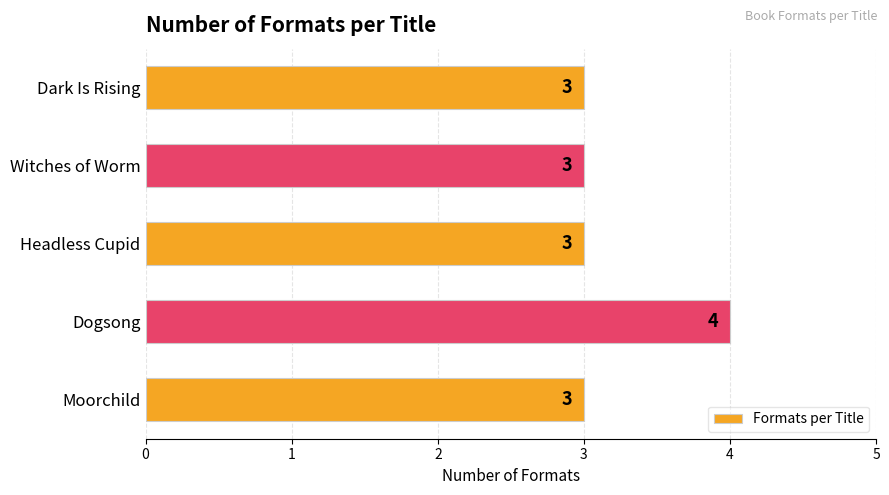

Which has a higher value, Dogsong or Witches of Worm?

Dogsong